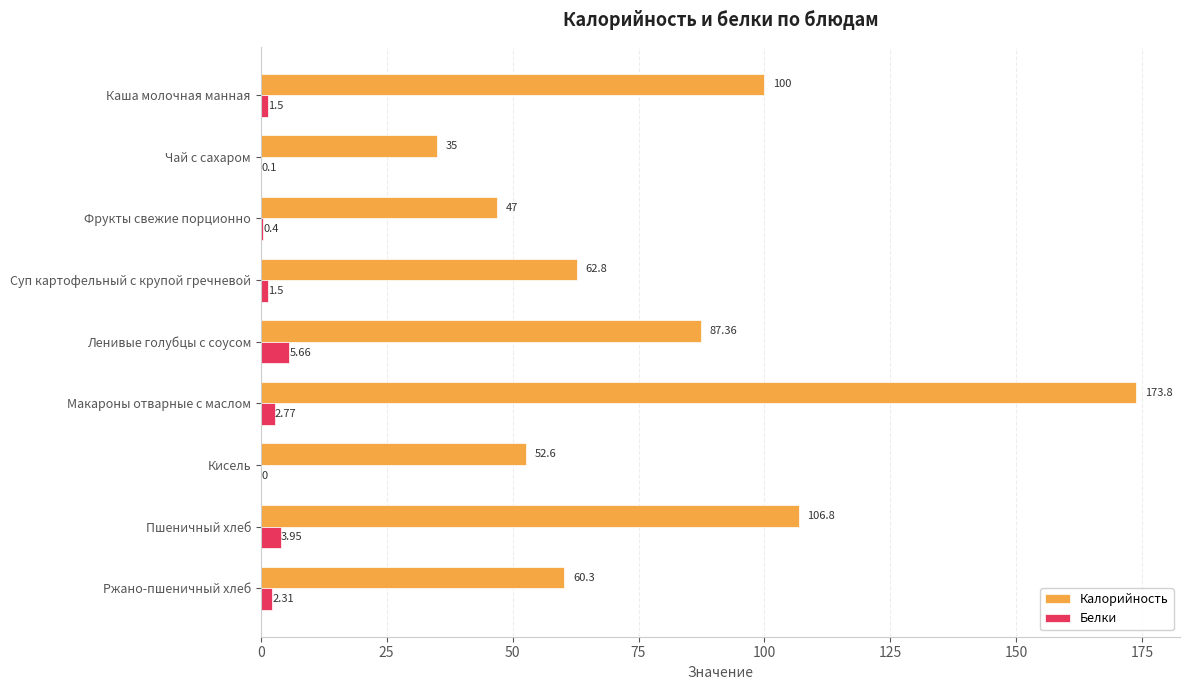

What is the average value of the Белки series?

2.0